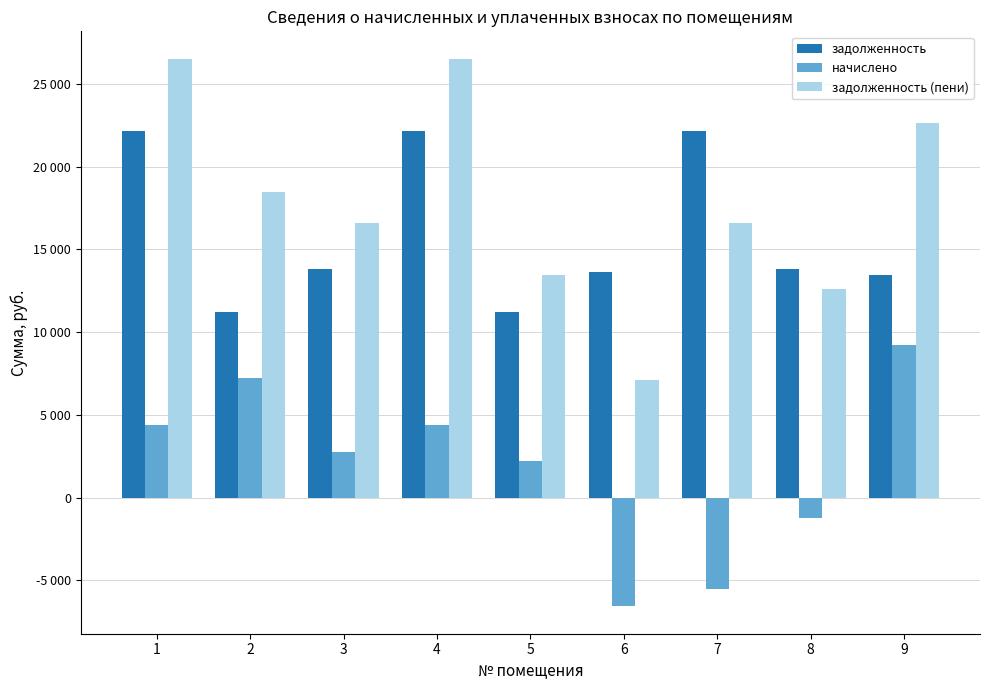

What is the approximate value of задолженность at 7?

22136.2